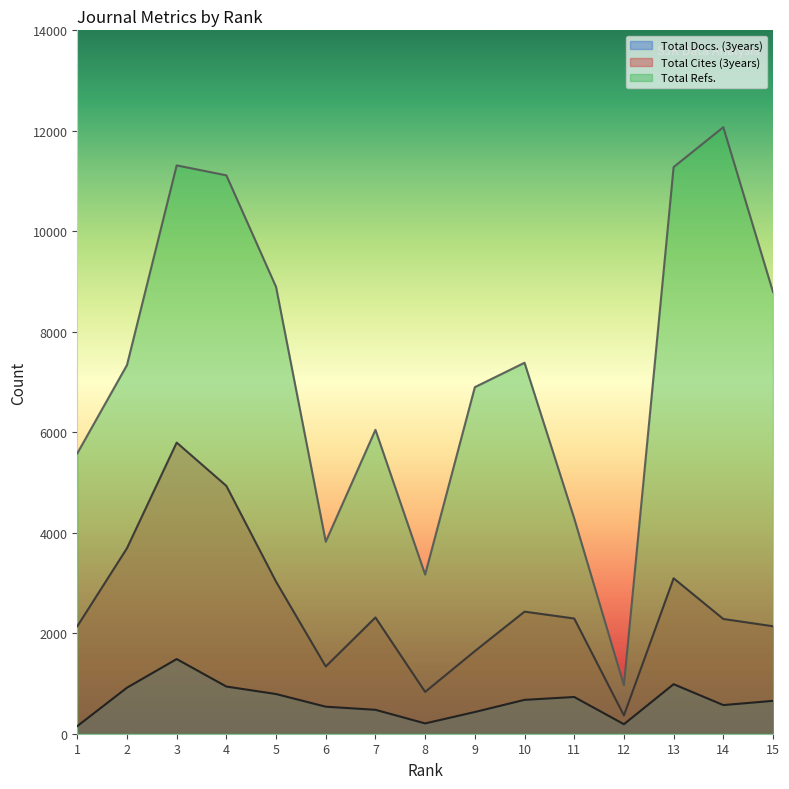

How many values in the Total Refs. series exceed 7338?

7